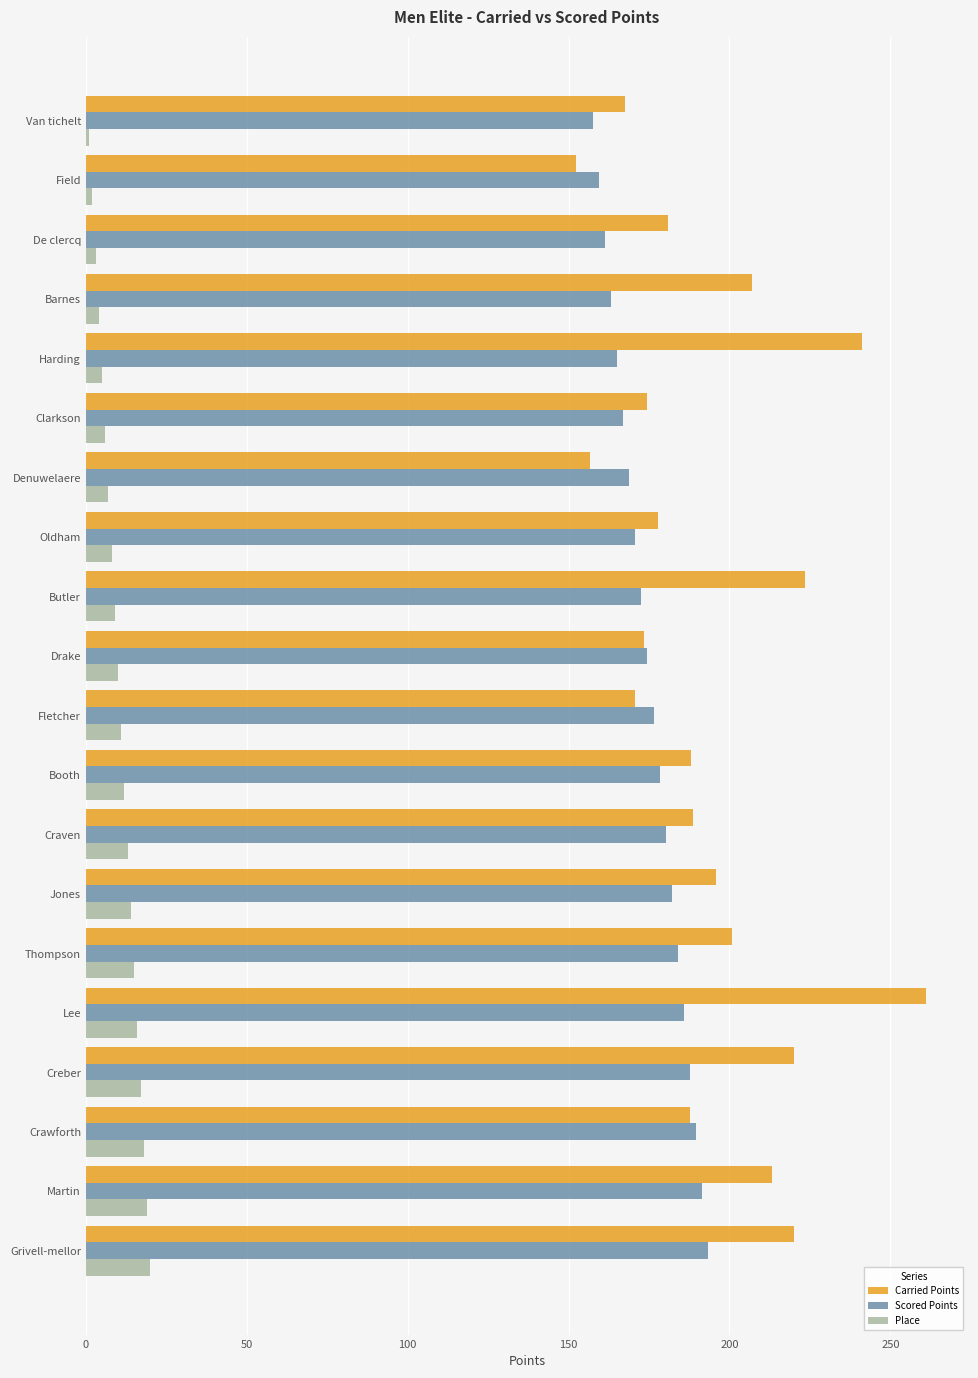

What is the difference between the second highest and minimum values in the Scored Points series?

34.1